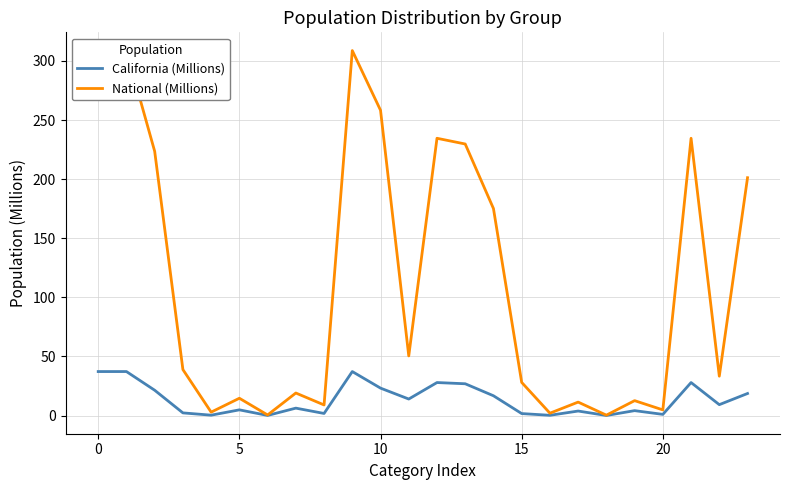

Which has a higher value, 18 or 7?

7